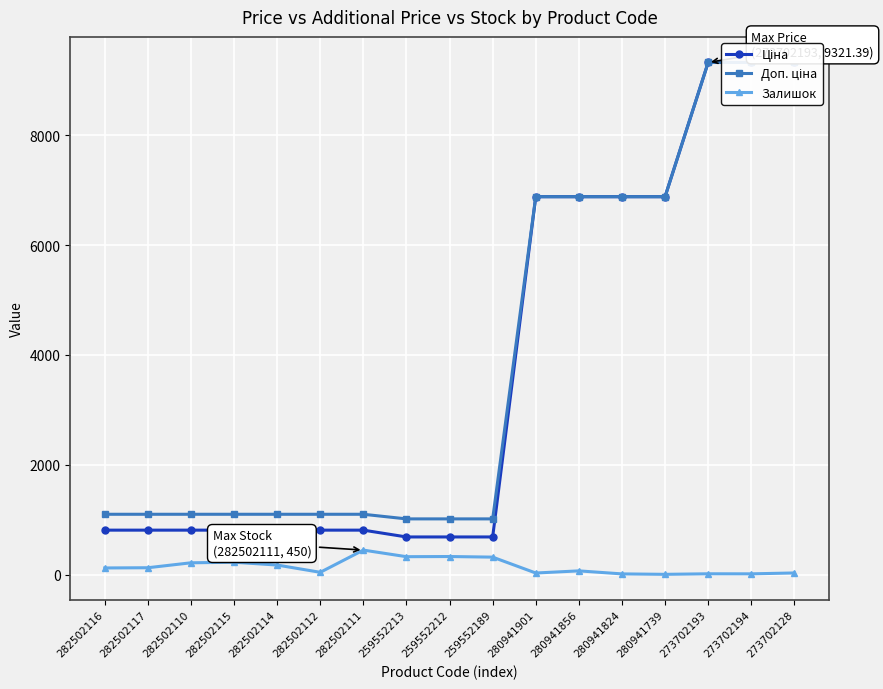

How many categories are shown in the chart?

17